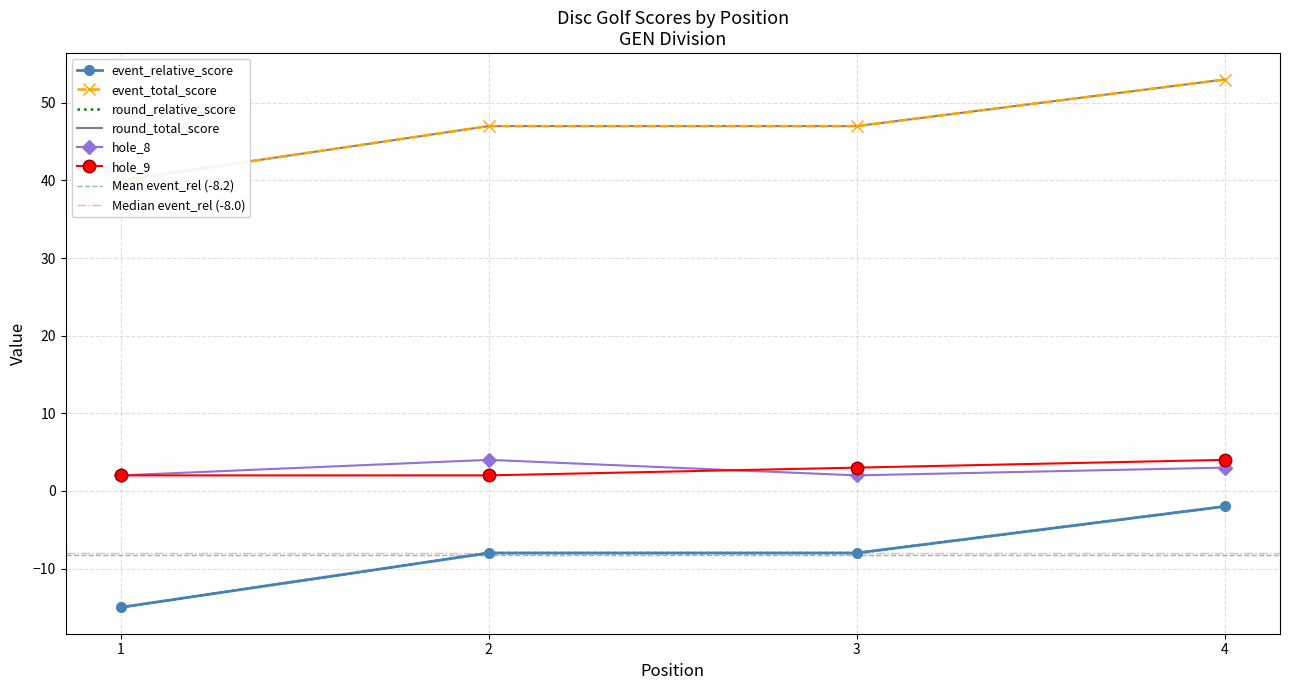

At which category does hole_8 reach its first local peak?

2